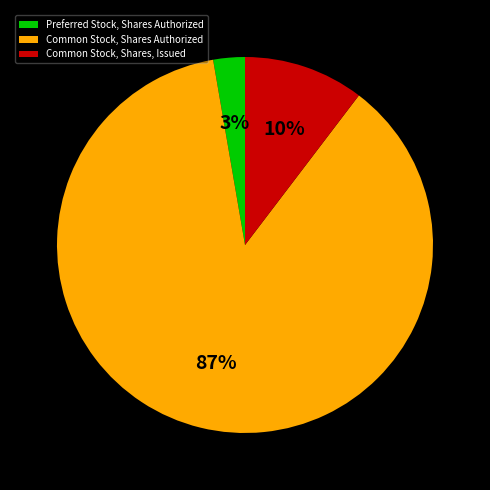

Count the number of slices in the pie.

3